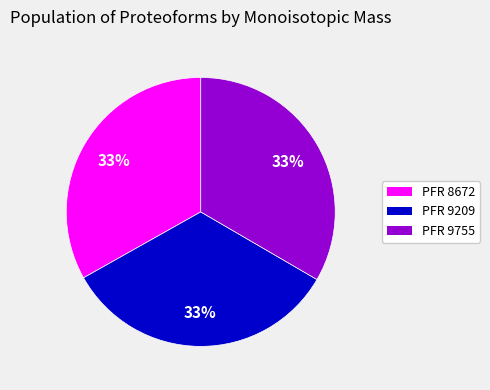

Is there any slice that represents more than half of the pie?

No